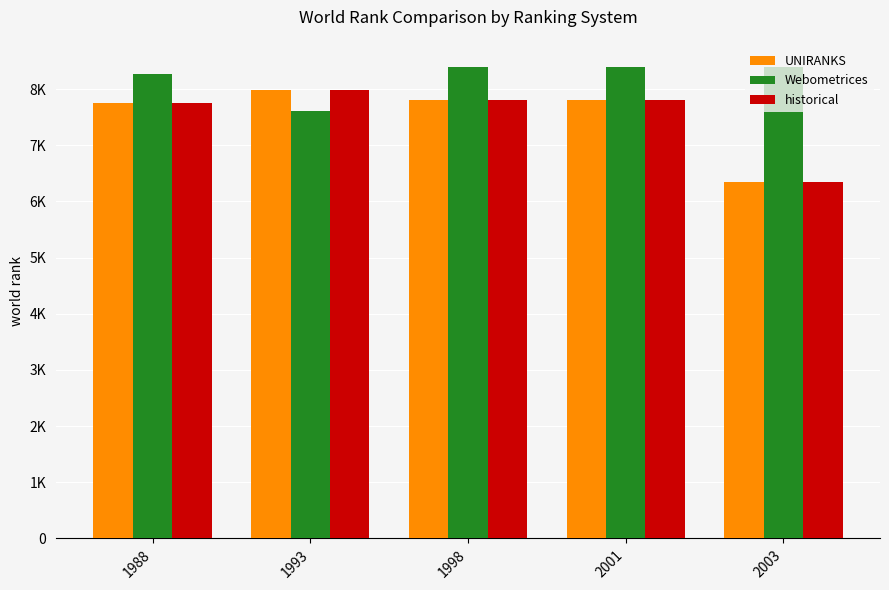

Reading left to right, transcribe all the data shown in this chart.

UNIRANKS: 7759	7982	7806	7806	6350
Webometrices: 8271	7614	8388	8388	8388
historical: 7759	7982	7806	7806	6350